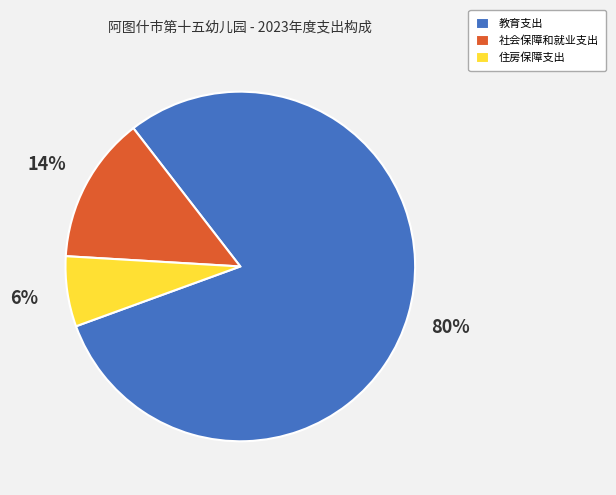

Do 教育支出 and 住房保障支出 together represent more than half of the pie?

Yes